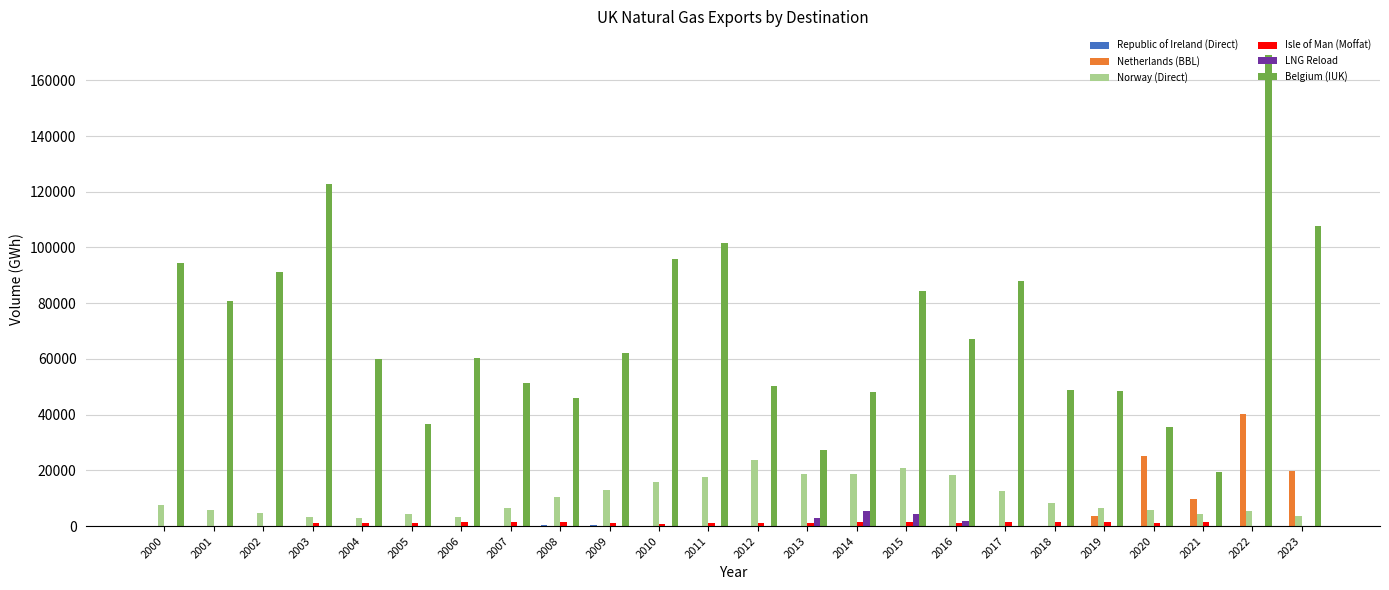

Which series has the largest total across all categories?

Belgium (IUK)